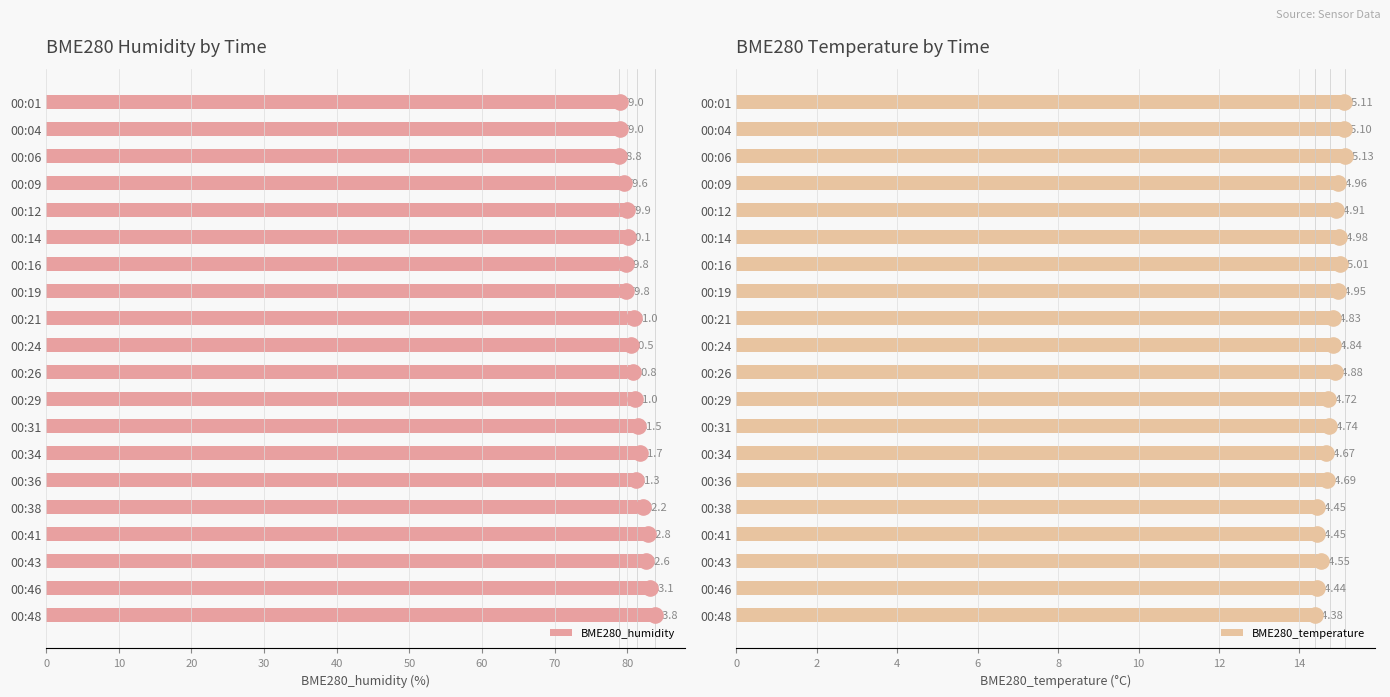

Is it true that BME280_humidity equals 142.6 at 00:19?

False